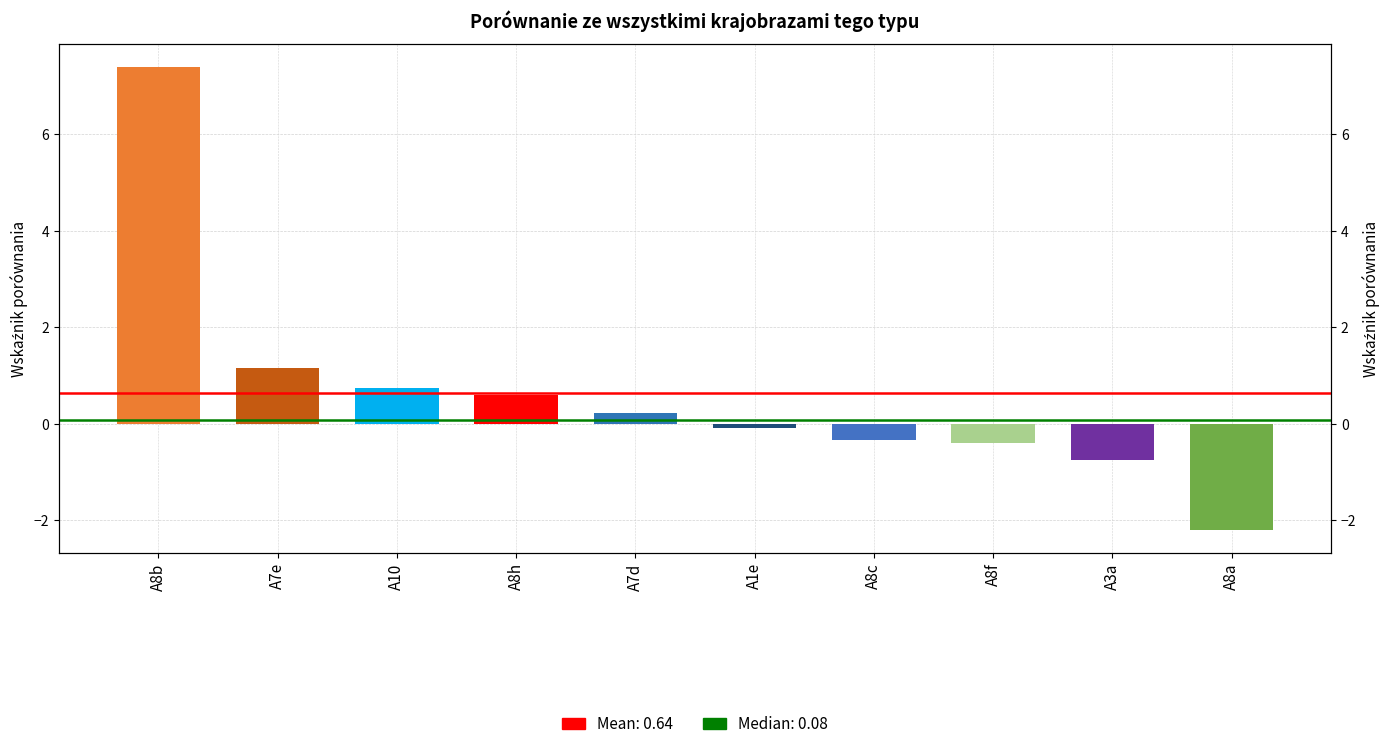

What is the sum of all values?

6.4